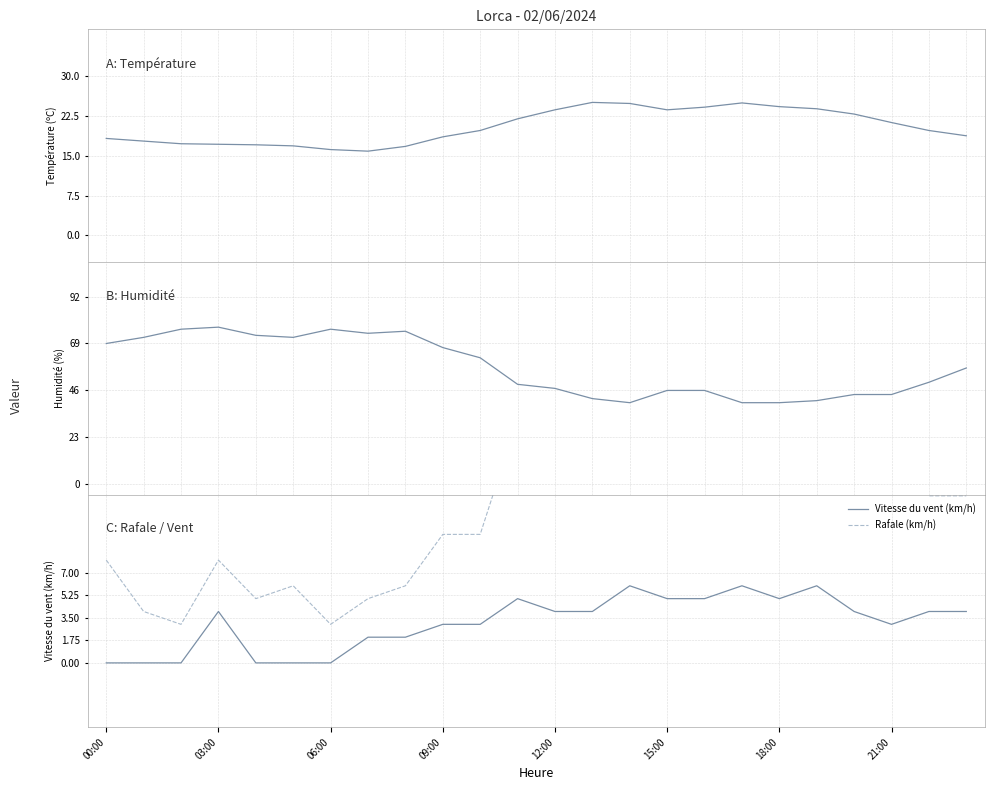

Is it true that Vitesse du vent (km/h) equals 1 at 09:00?

False